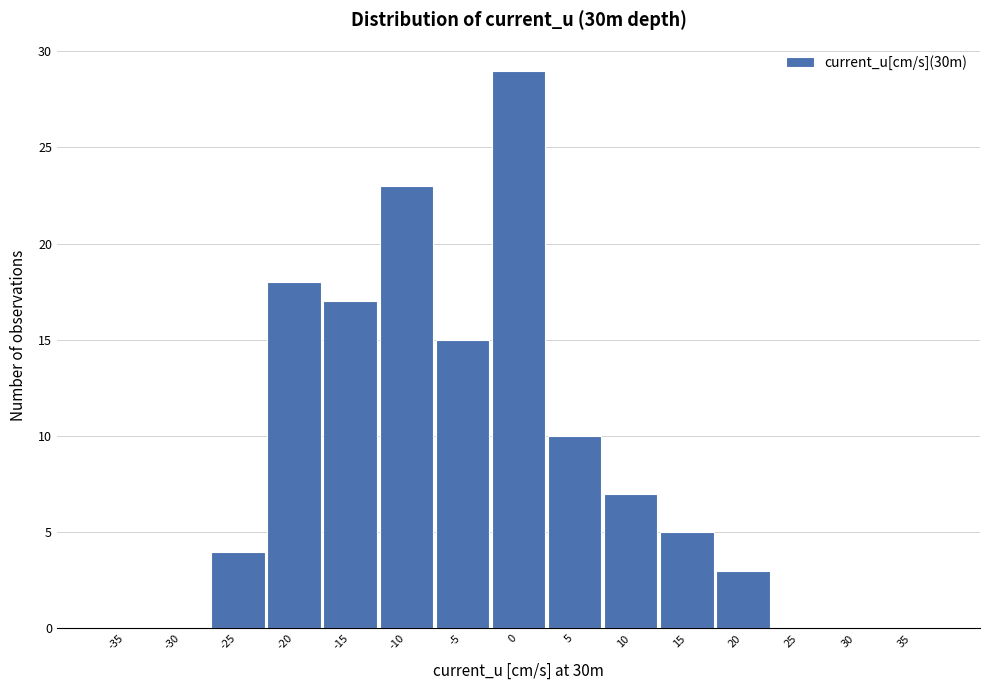

Reading left to right, transcribe this chart: for each bar, give the range it covers on the x-axis and its height. The values are not printed on the chart, so give them approximately, as read against the axis.

-37.5 to -32.5: 0
-32.5 to -27.5: 0
-27.5 to -22.5: 4
-22.5 to -17.5: 18
-17.5 to -12.5: 17
-12.5 to -7.5: 23
-7.5 to -2.5: 15
-2.5 to 2.5: 29
2.5 to 7.5: 10
7.5 to 12.5: 7
12.5 to 17.5: 5
17.5 to 22.5: 3
22.5 to 27.5: 0
27.5 to 32.5: 0
32.5 to 37.5: 0